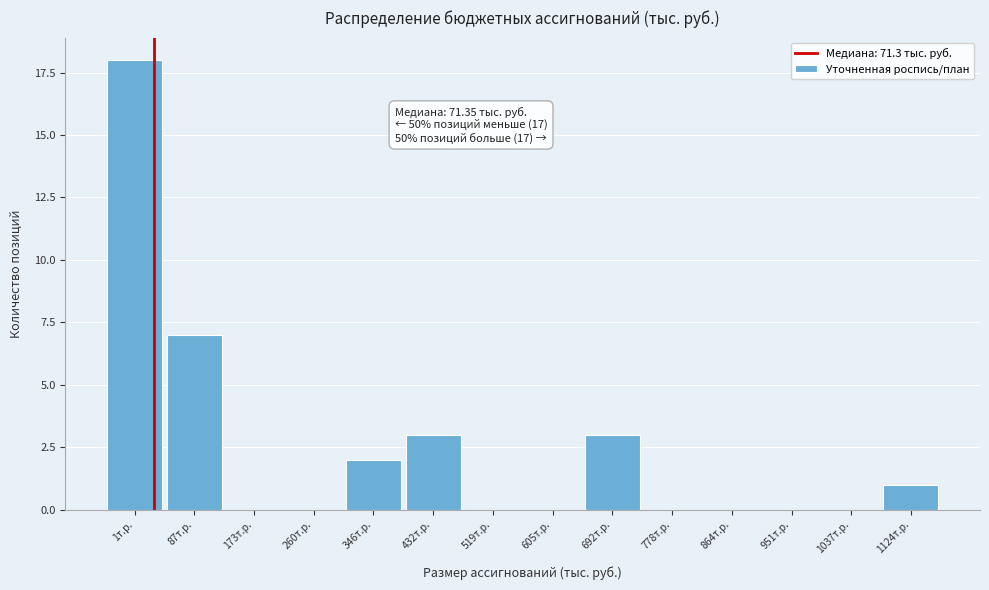

Reading left to right, transcribe all the data shown in this chart.

1т.р.=18	87т.р.=7	173т.р.=0	260т.р.=0	346т.р.=2	432т.р.=3	519т.р.=0	605т.р.=0	692т.р.=3	778т.р.=0	864т.р.=0	951т.р.=0	1037т.р.=0	1124т.р.=1